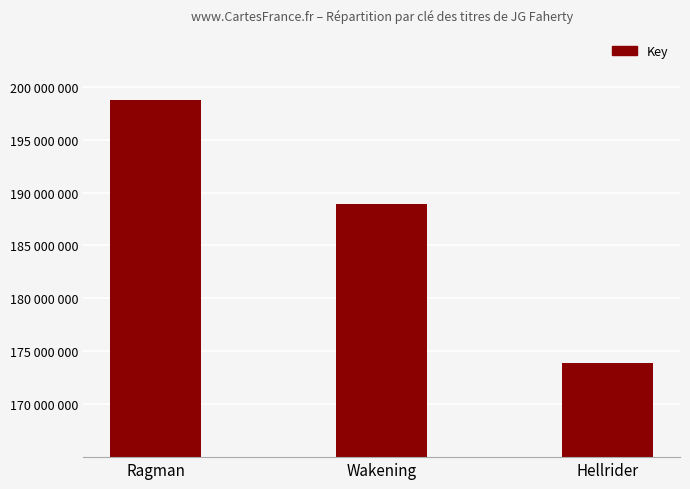

How many bars are there in total?

3